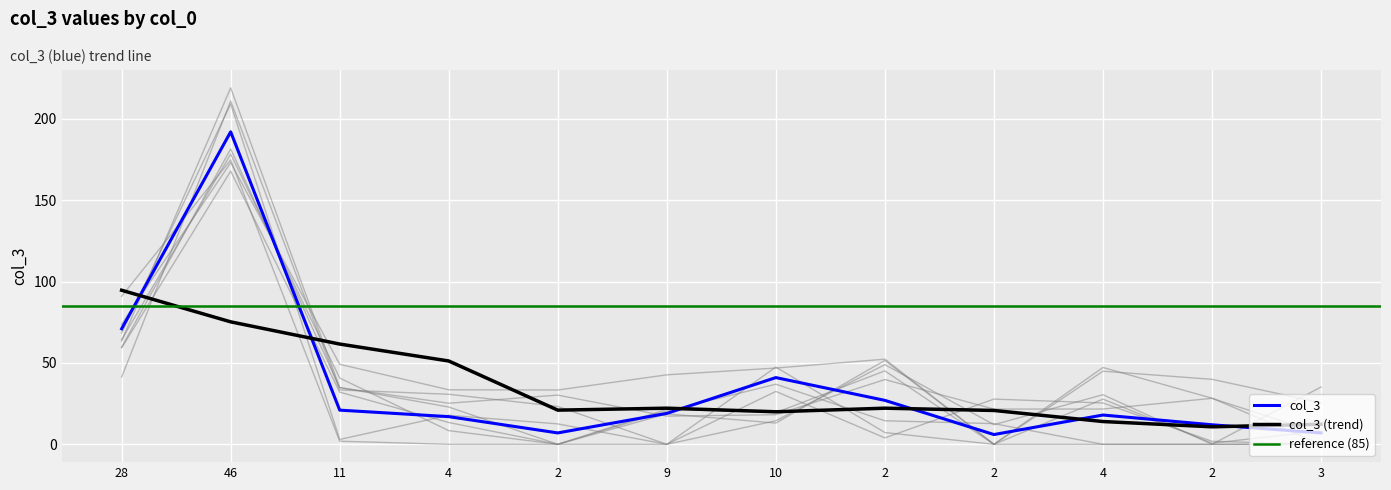

Reading left to right, list all the values displayed in this chart.

28=71	46=192	11=21	4=17	2=7	9=19	10=41	2=27	2=6	4=18	2=12	3=7